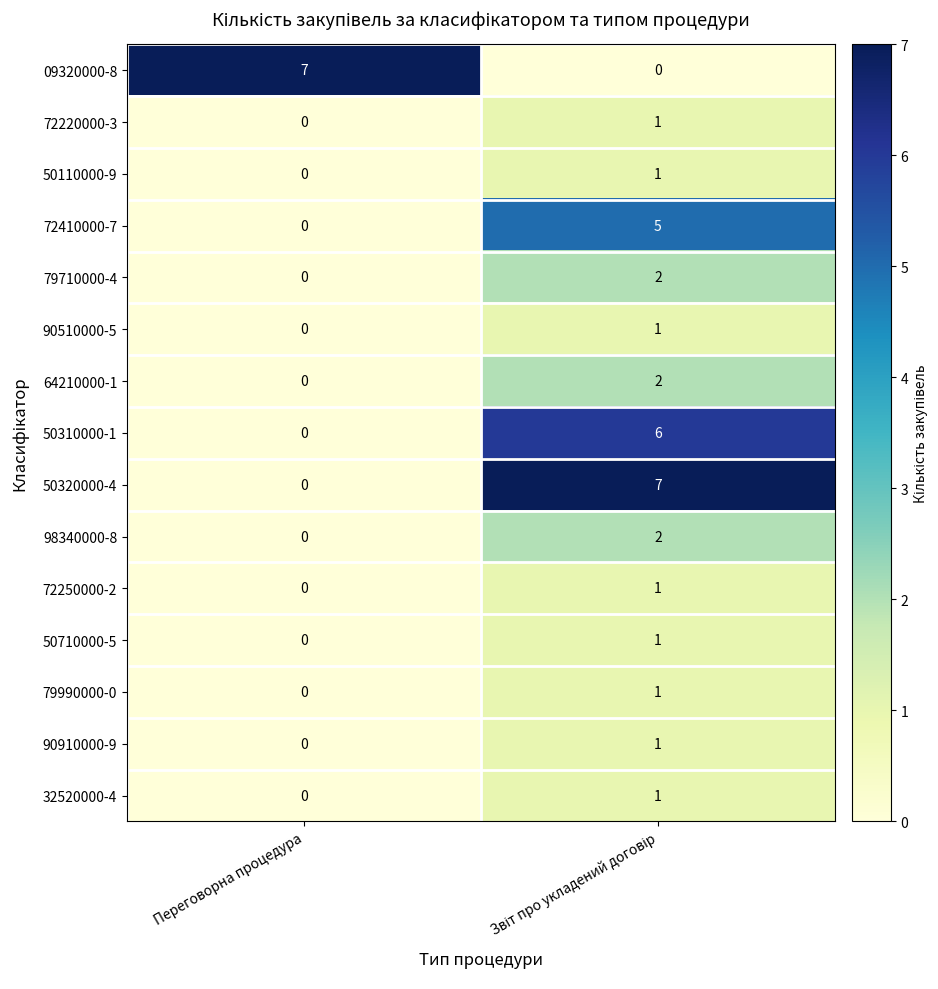

What is the maximum value shown in the chart?

7